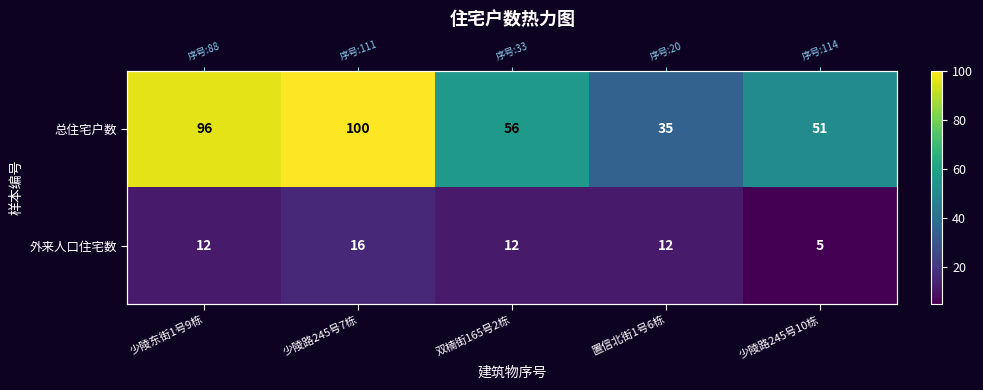

Between 少陵东街1号9栋 and 双楠街165号2栋, which series saw the biggest shift?

总住宅户数